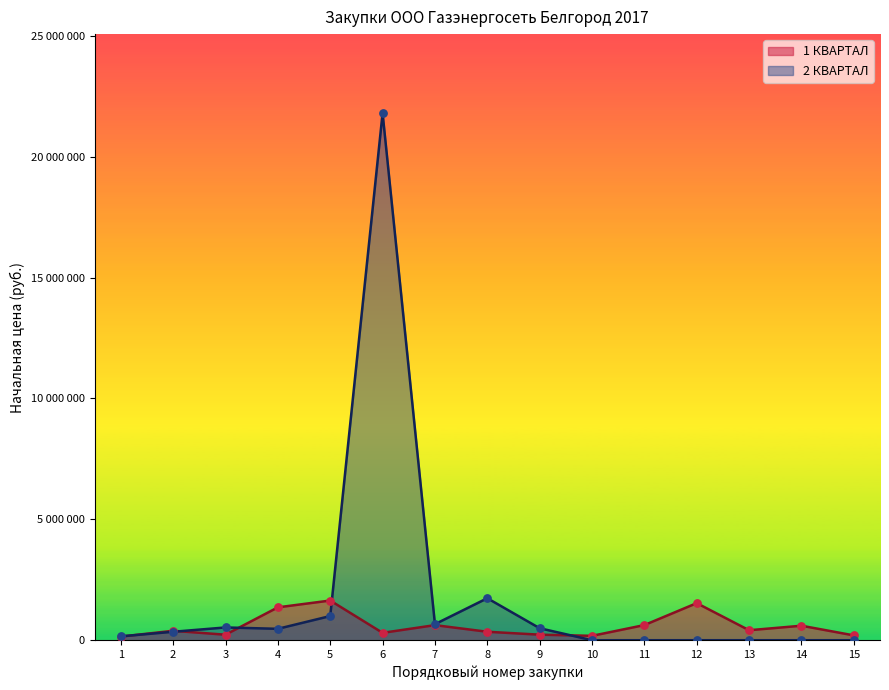

What are all the series names shown in the legend?

1 КВАРТАЛ, 2 КВАРТАЛ